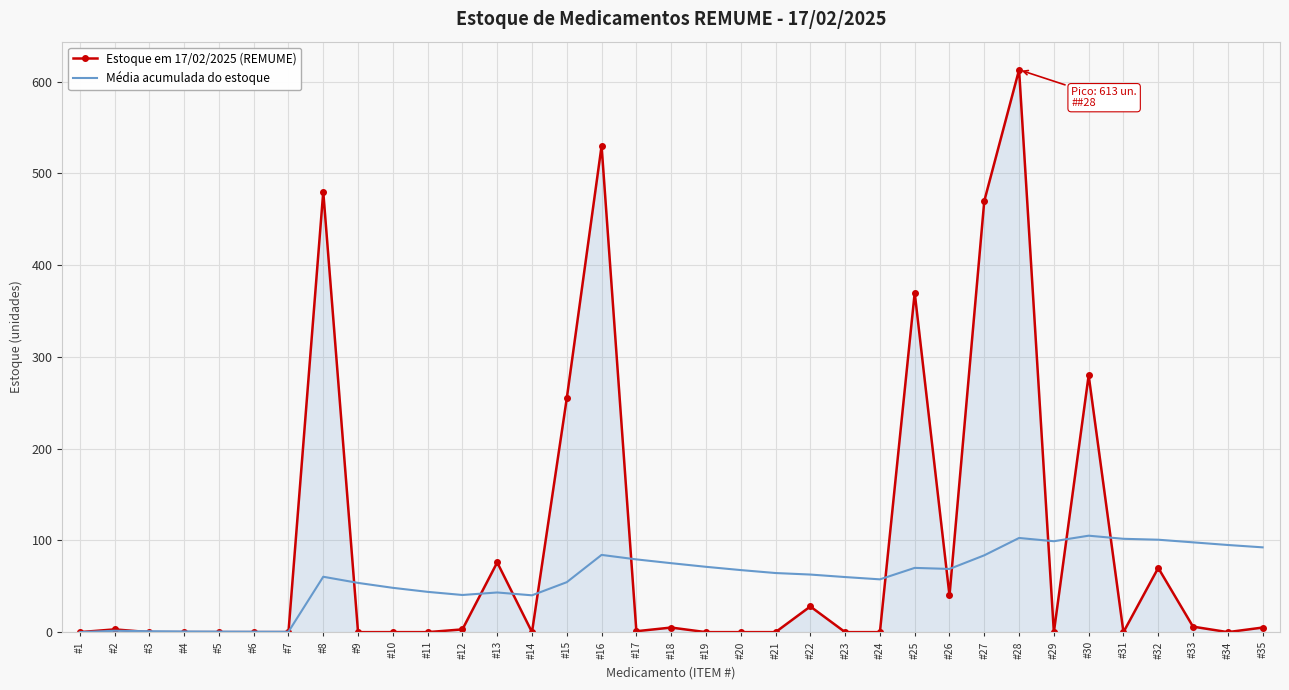

The value of Estoque em 17/02/2025 (REMUME) at #7 is 0.0. True or false?

True